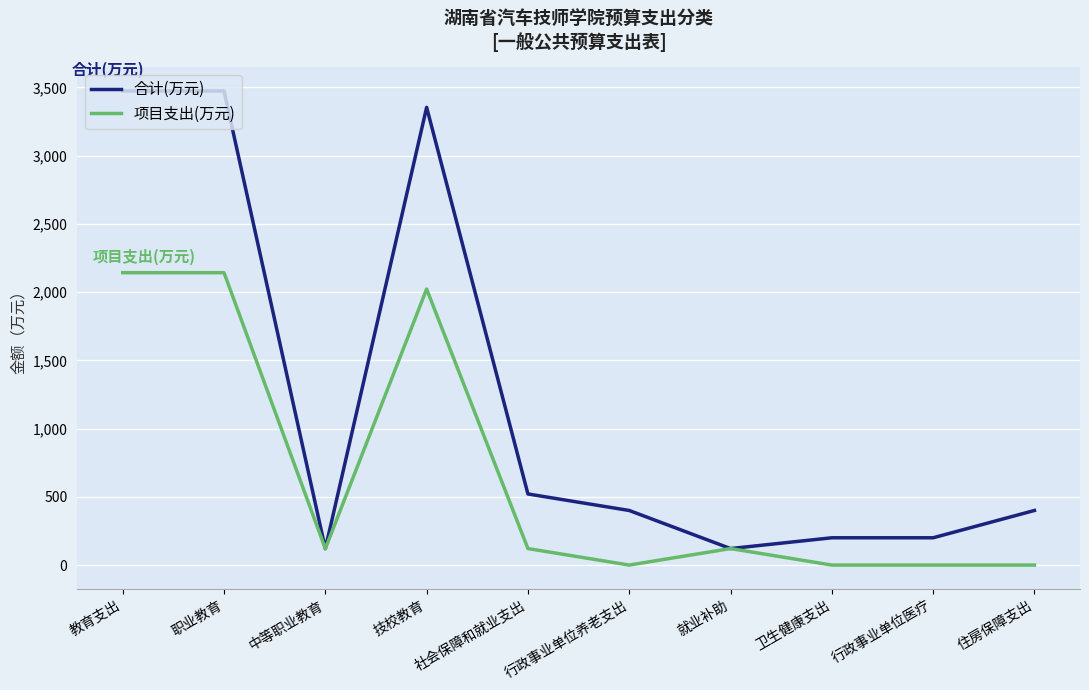

Is the value of 项目支出(万元) at 卫生健康支出 greater than the value of 合计(万元) at 社会保障和就业支出?

No